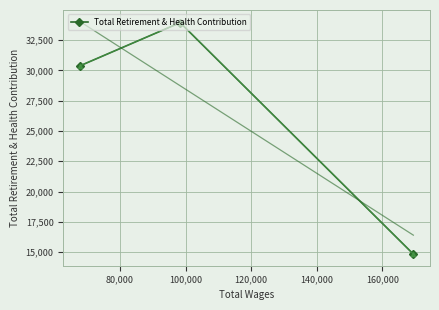

What is the minimum value for Total Retirement & Health Contribution?

14839